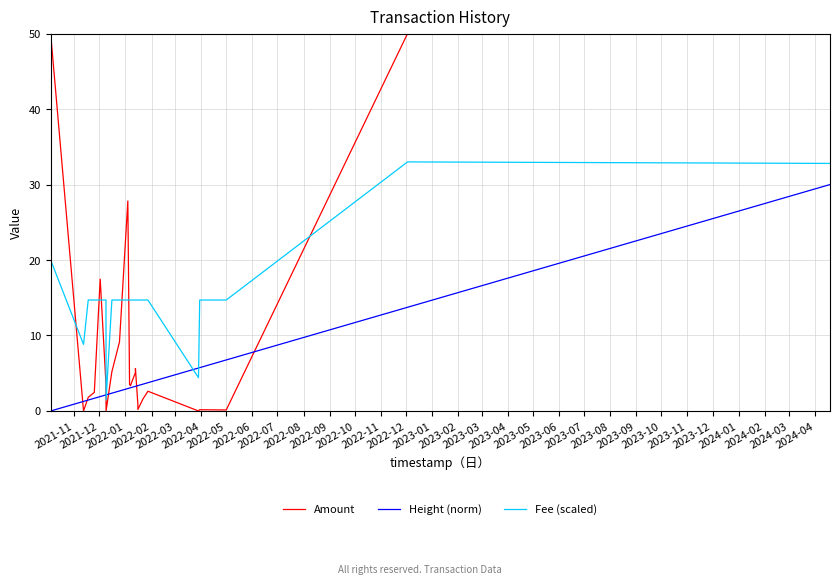

Rank the series by their average value, from lowest to highest.

Height (norm), Amount, Fee (scaled)